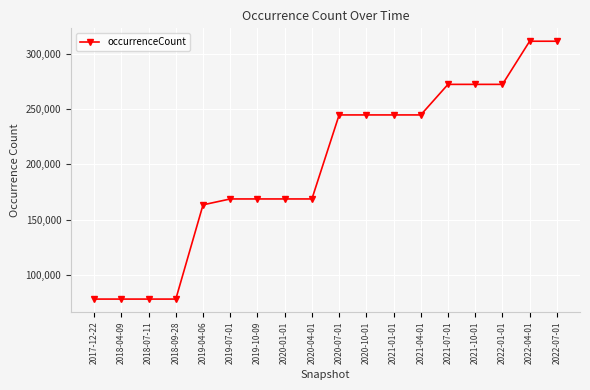

What is the change in value from 2019-04-06 to 2021-04-01?

+81188